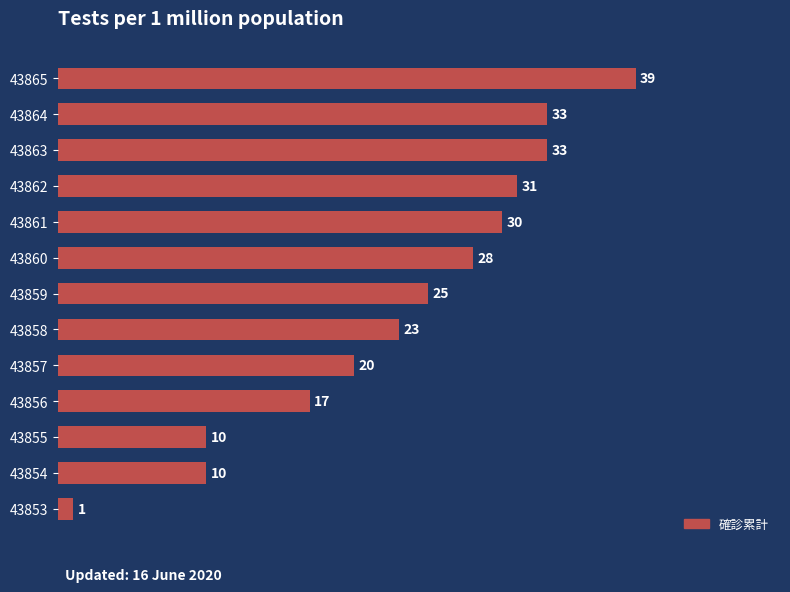

What is the difference between the maximum and minimum values?

38